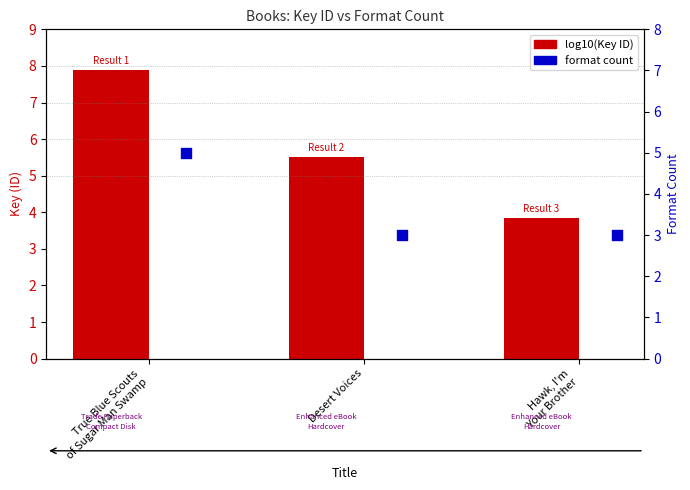

What is the total value across all series at Hawk, I'm
Your Brother?

6.8